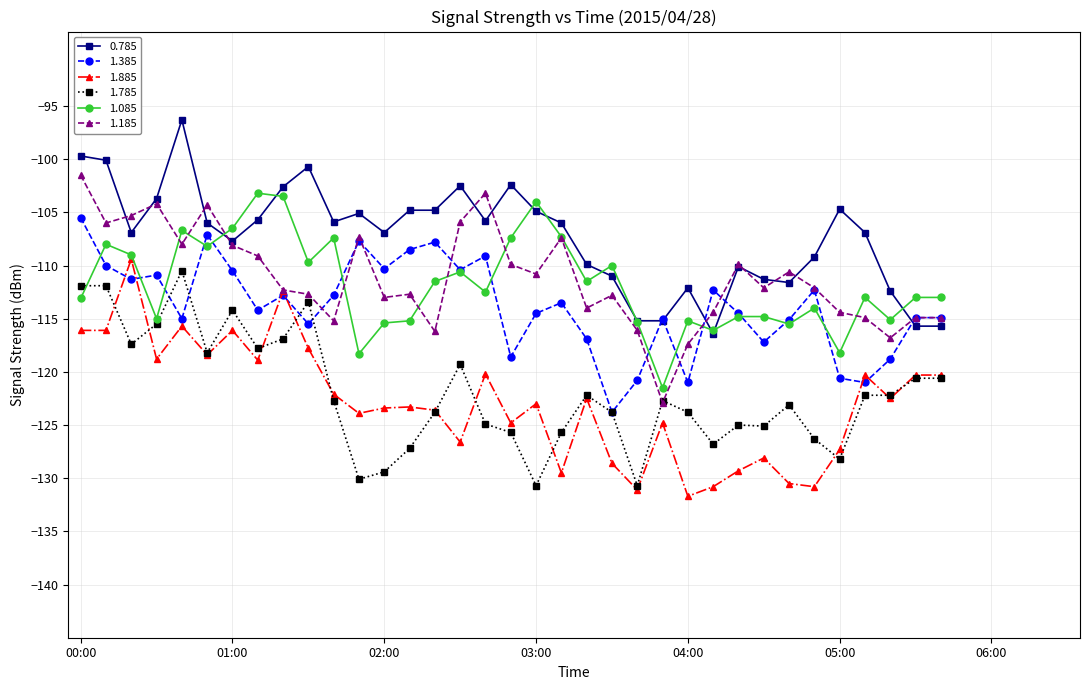

Which series has the largest total across all categories?

0.785